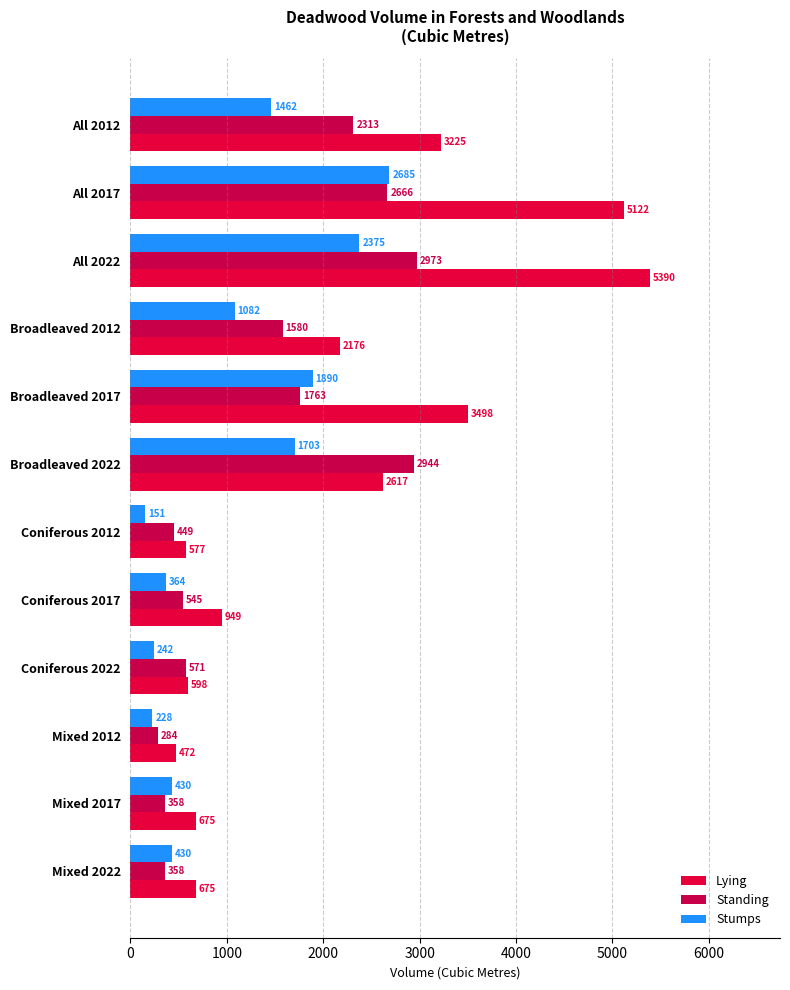

How many data points in Stumps are less than 1082?

6